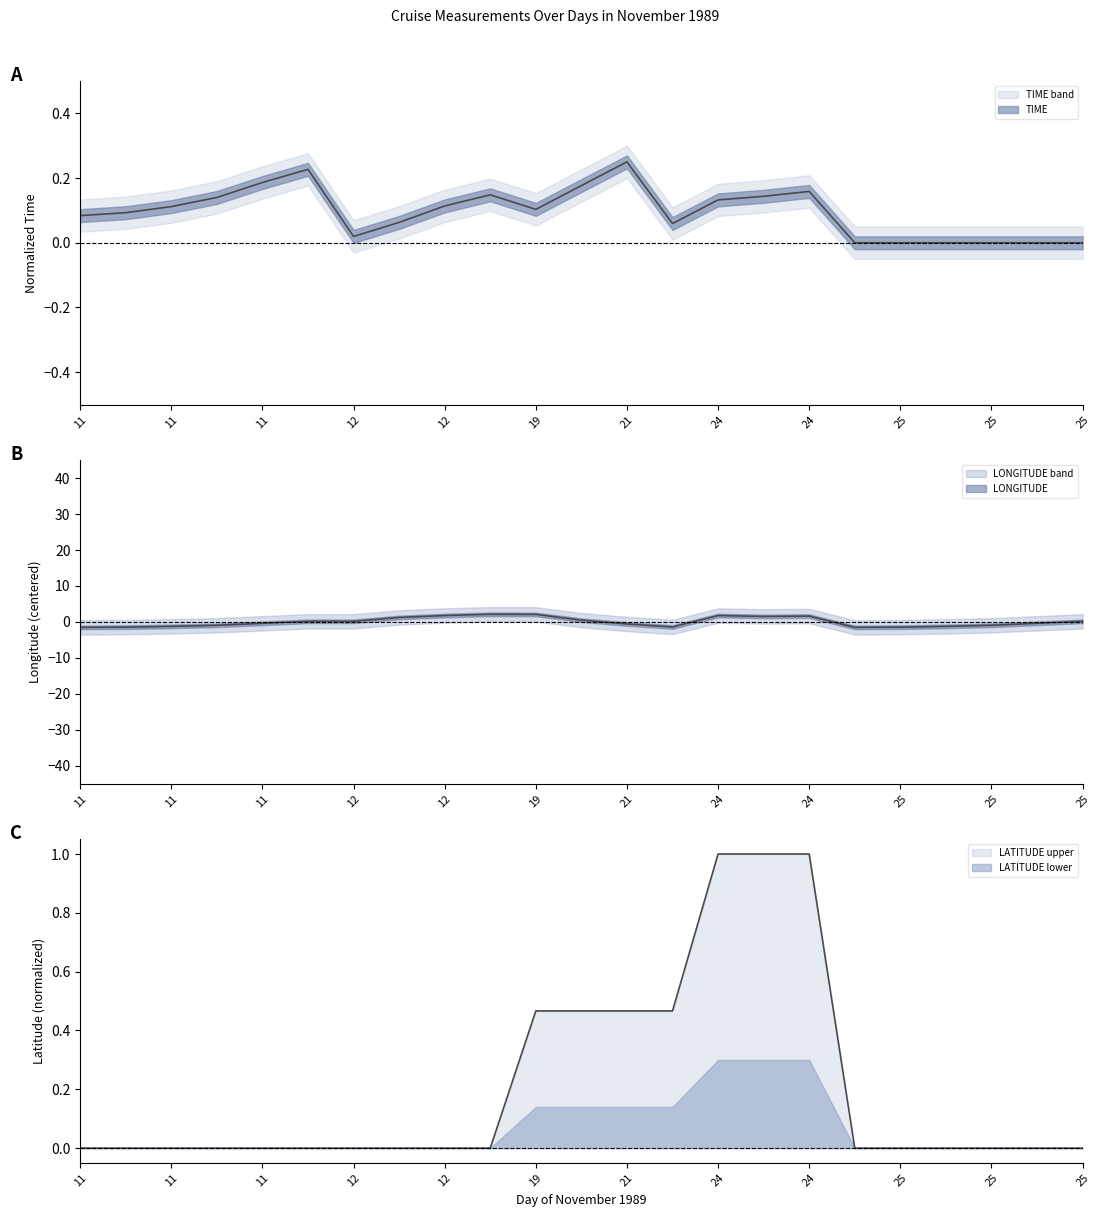

How many values in LATITUDE are above zero?

7